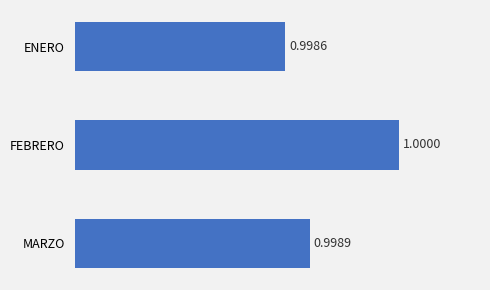

What is the average value?

1.0